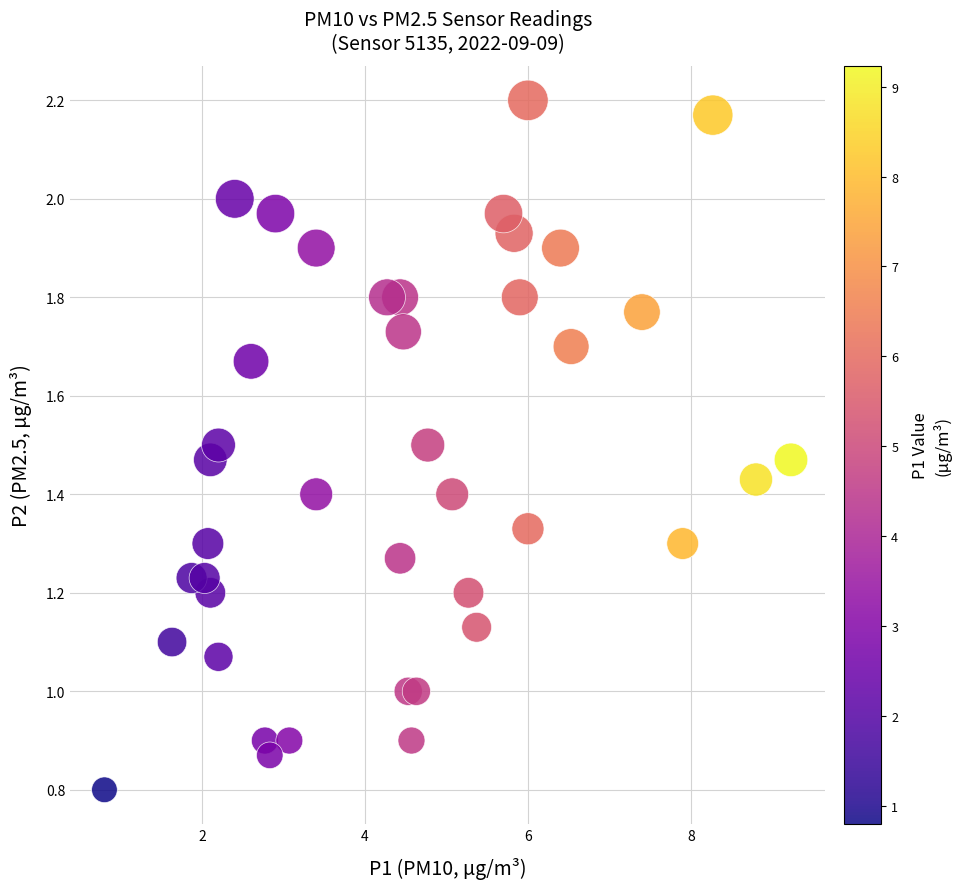

What is the range of X values (max minus min)?

8.4